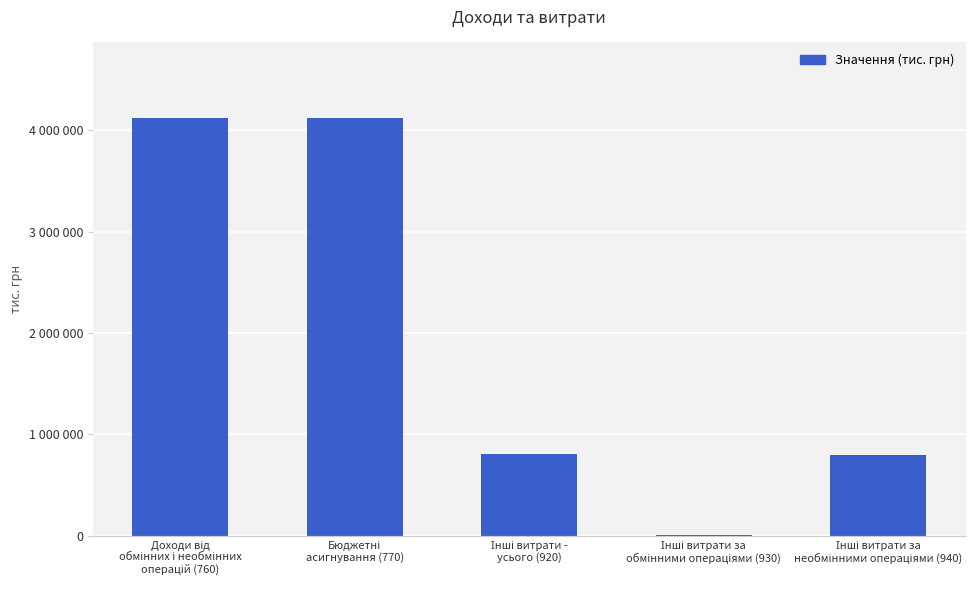

What is the smallest value displayed?

5989